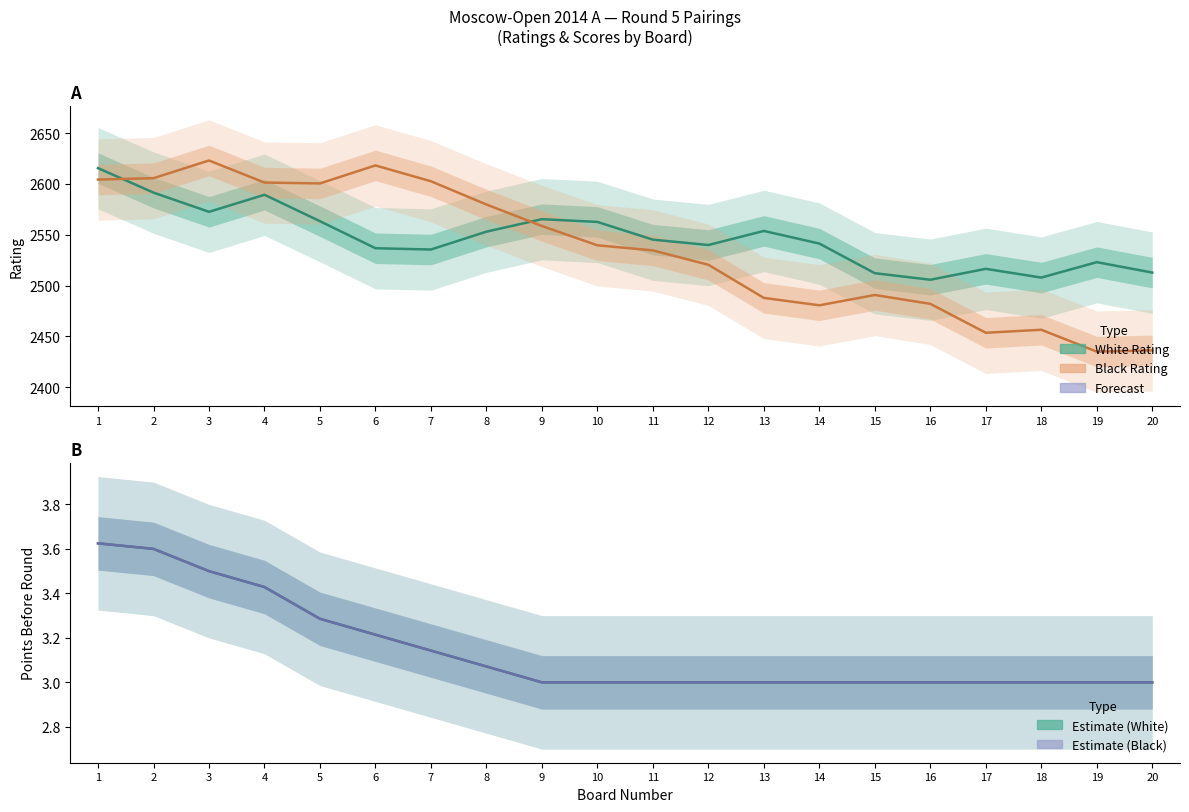

Count the Black Points values in the range 3 to 4.

20